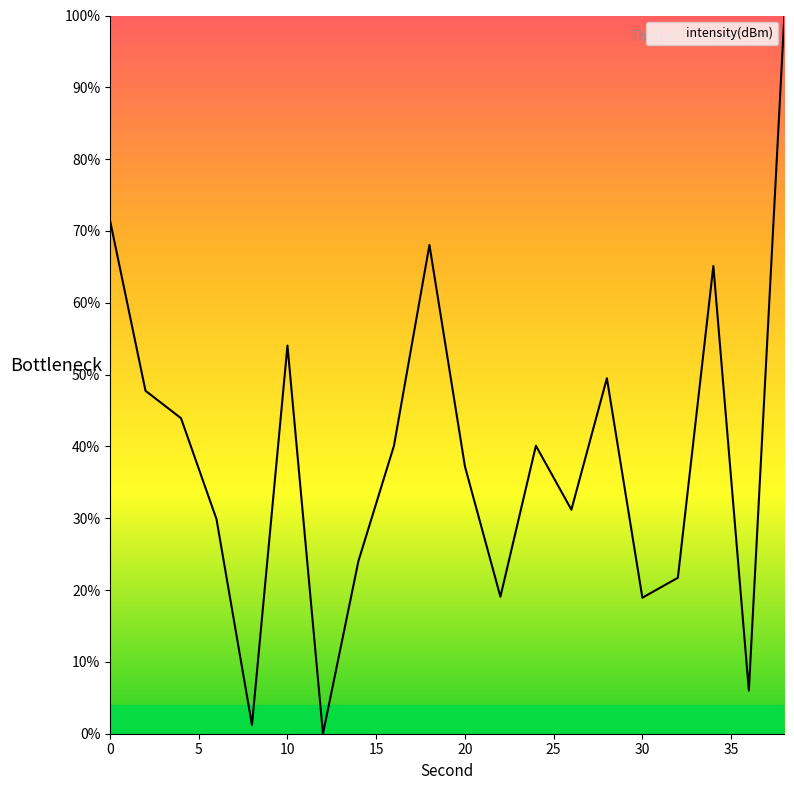

What is the maximum value shown in the chart?

100.0